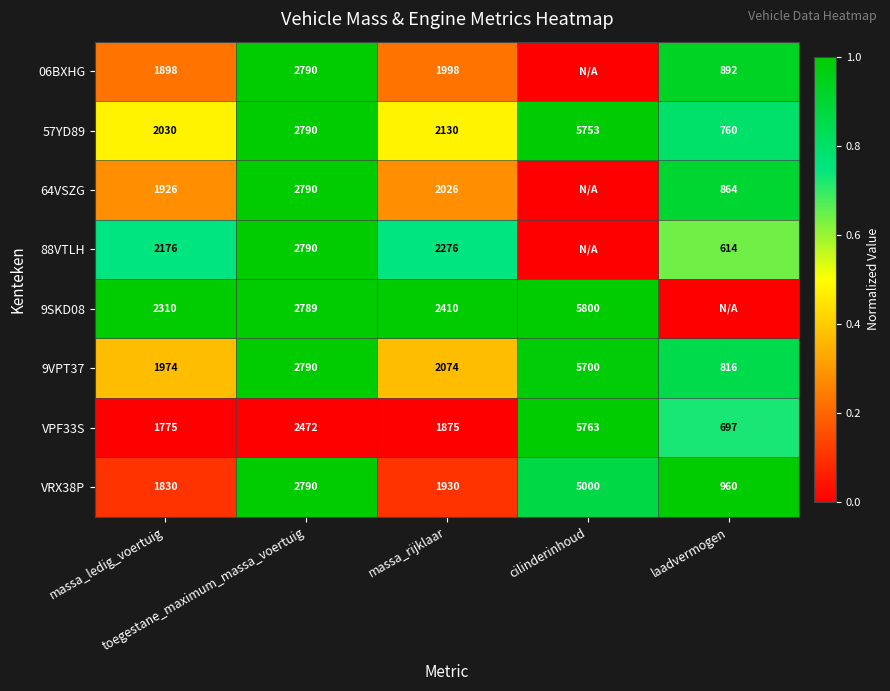

At how many categories does at least one series exceed 0?

5